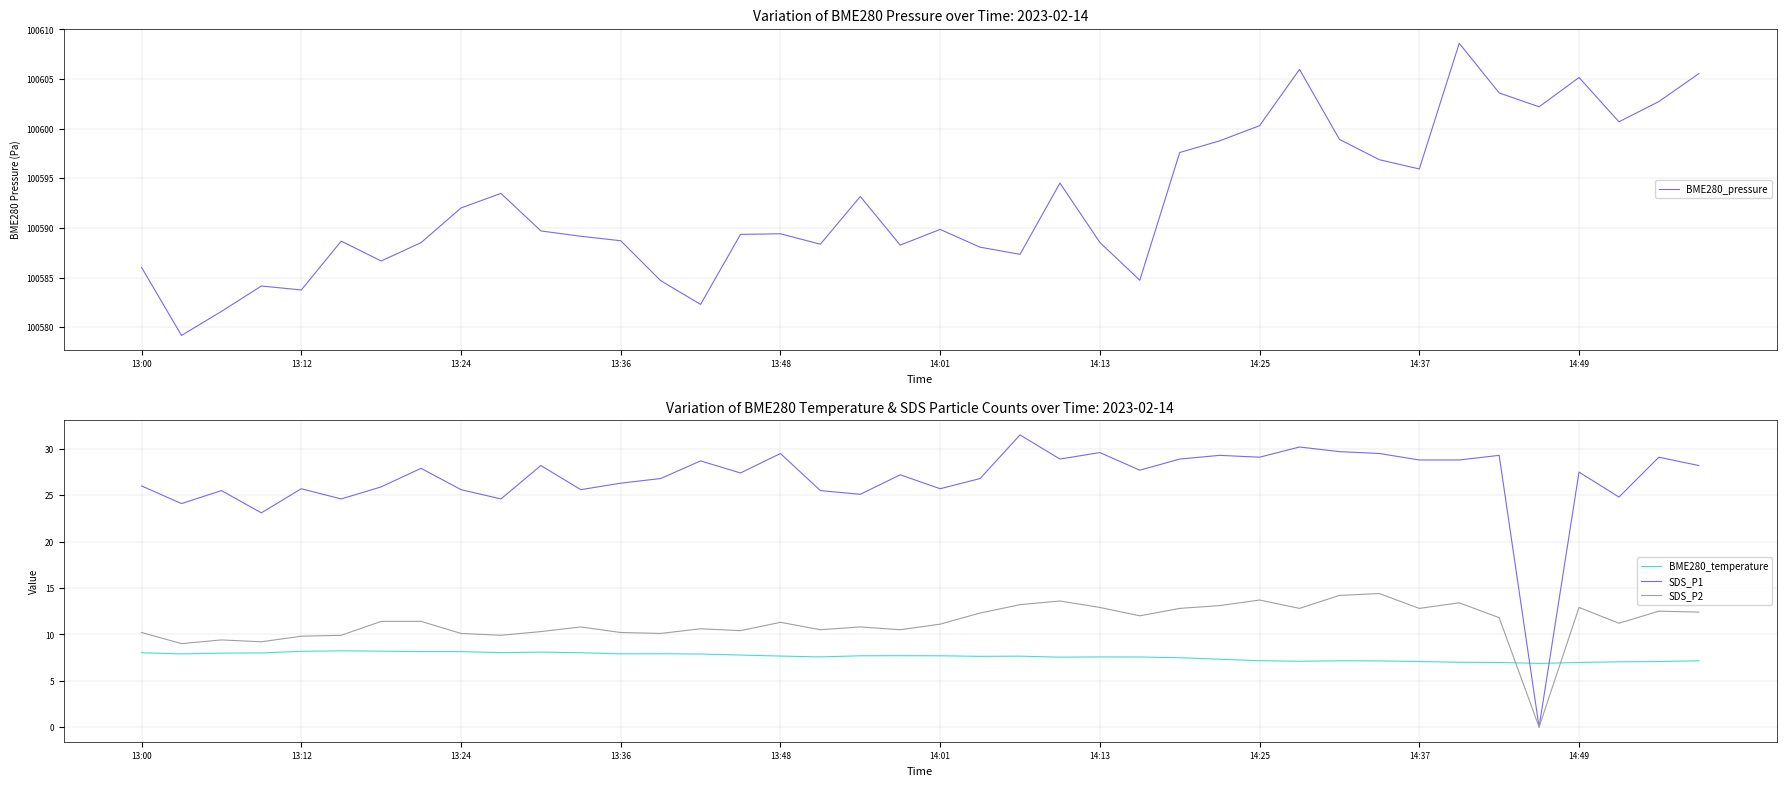

Which series has the widest spread of values?

SDS_P1